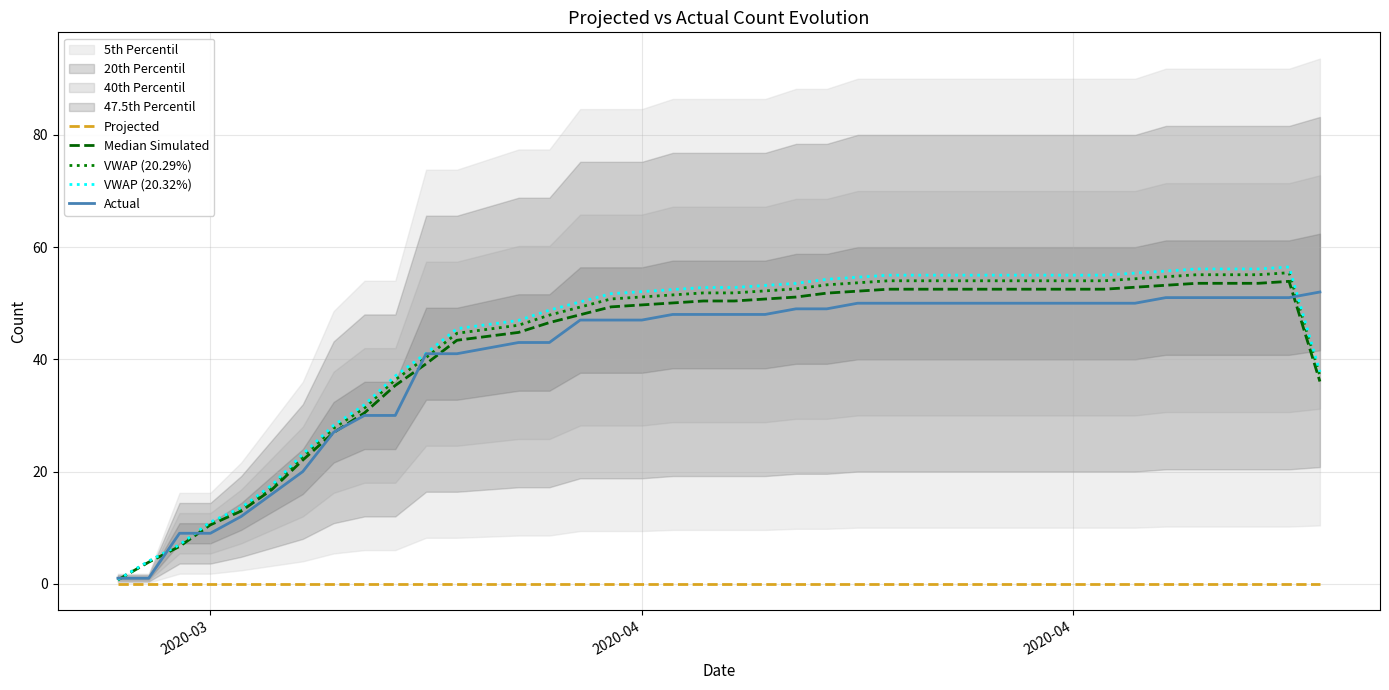

What is the maximum value for VWAP (20.32%)?

56.5